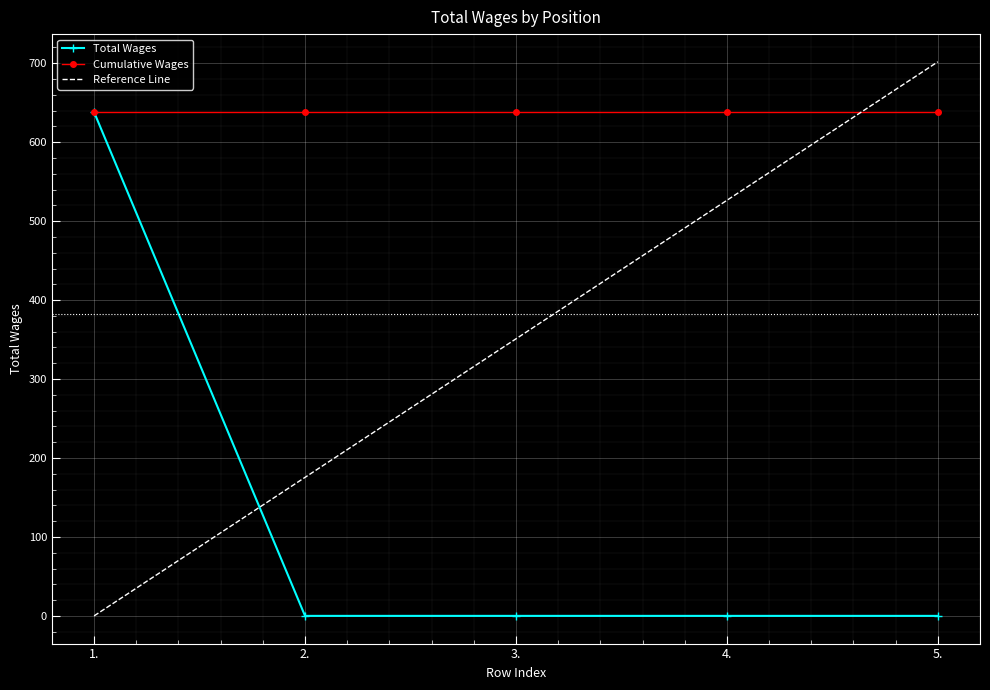

Reading left to right, transcribe all the data shown in this chart.

Total Wages: 1.=638.0	2.=0.0	3.=0.0	4.=0.0	5.=0.0
Cumulative Wages: 1.=638.0	2.=638.0	3.=638.0	4.=638.0	5.=638.0
Reference Line: 1.=0.0	2.=175.5	3.=350.9	4.=526.4	5.=701.8